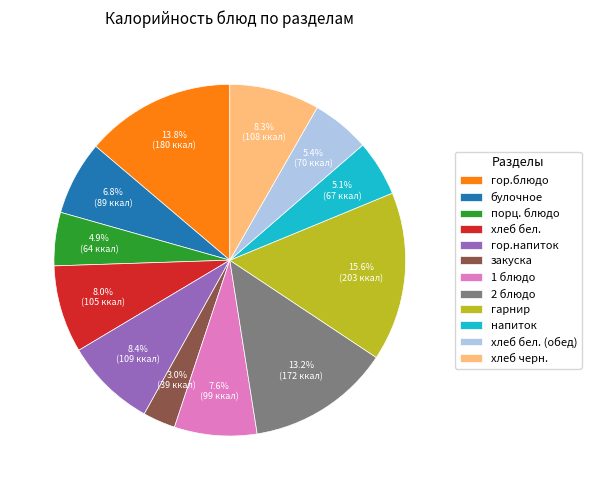

To the nearest percent, what is the difference between the 1 блюдо and порц. блюдо slice percentages?

3%